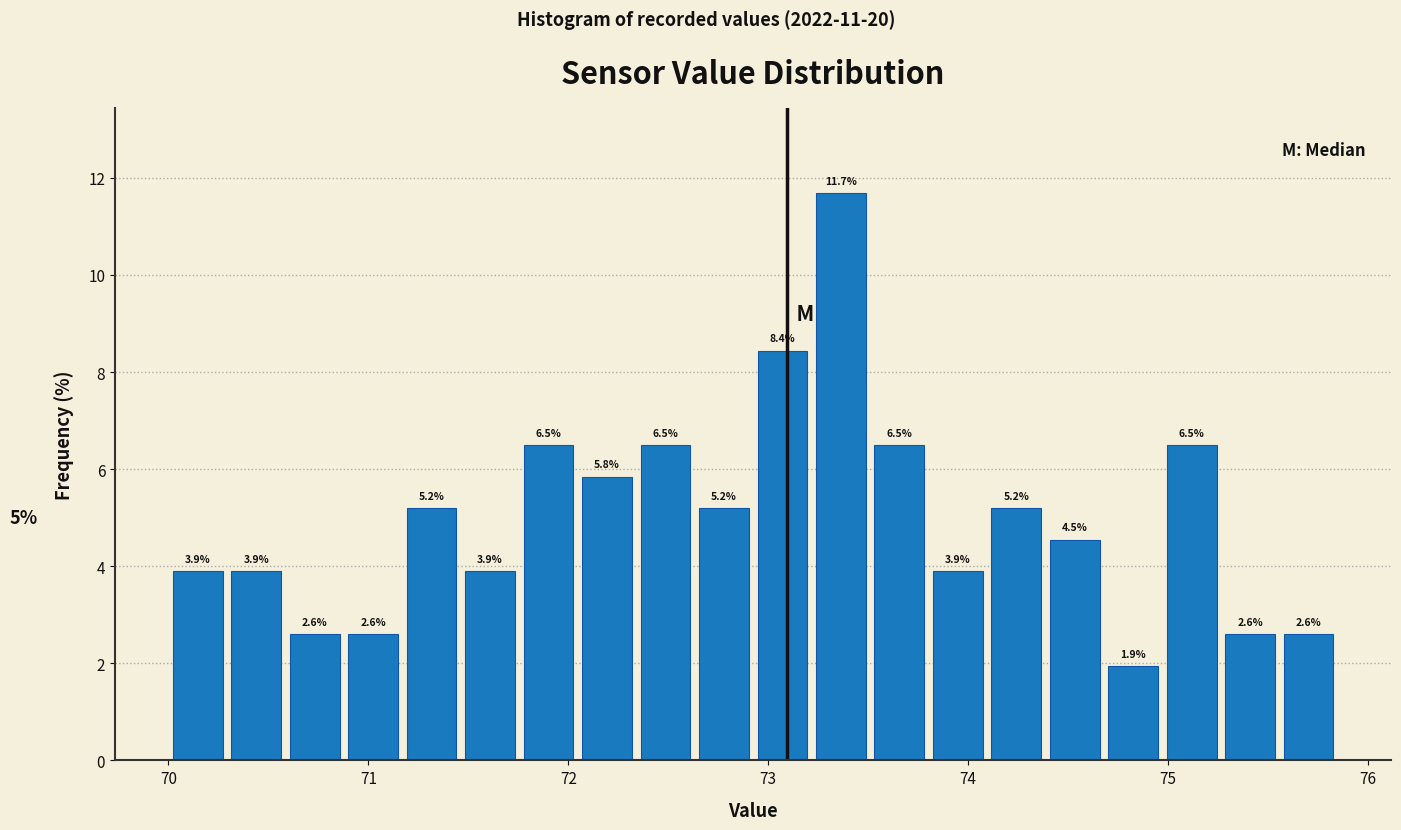

Around what value on the x-axis is the tallest bar? Give the approximate position of its centre, as read against the axis.

73.4